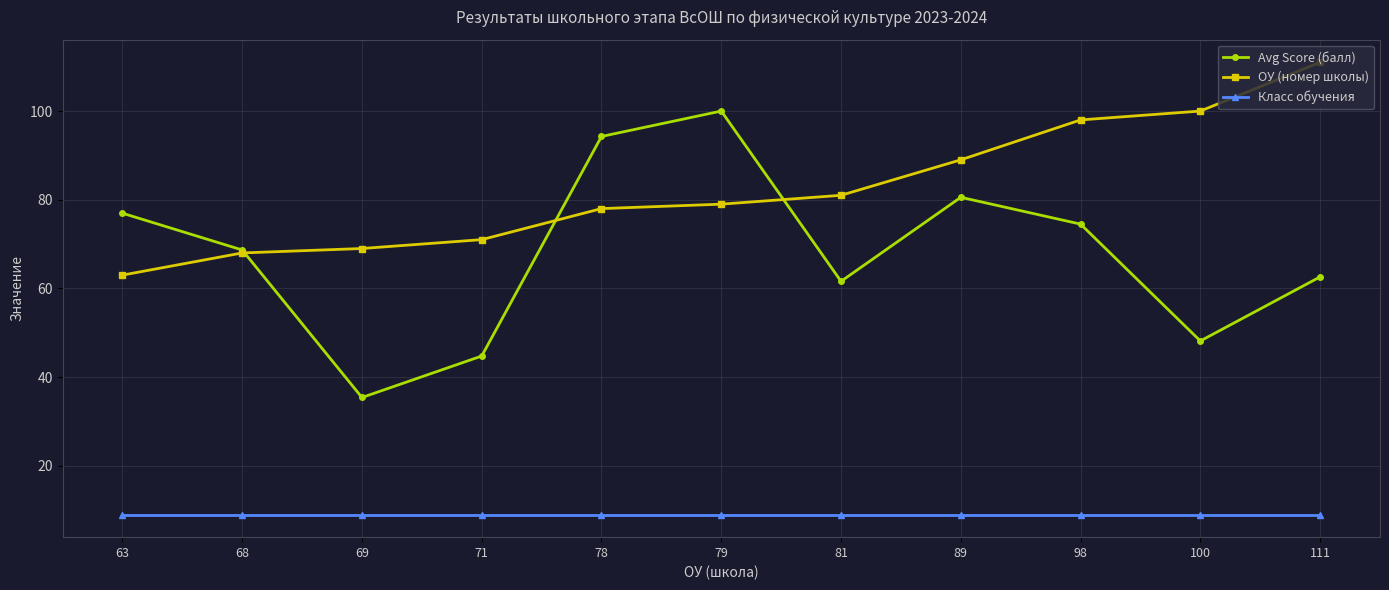

Where is ОУ (номер школы) nearest to the value 87?

89